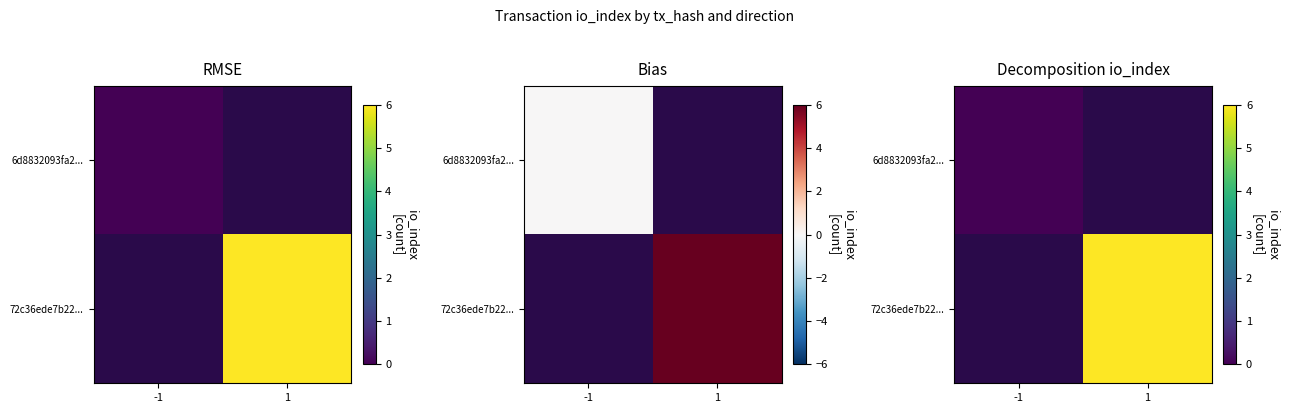

How many values in 72c36ede7b22... are above zero?

1